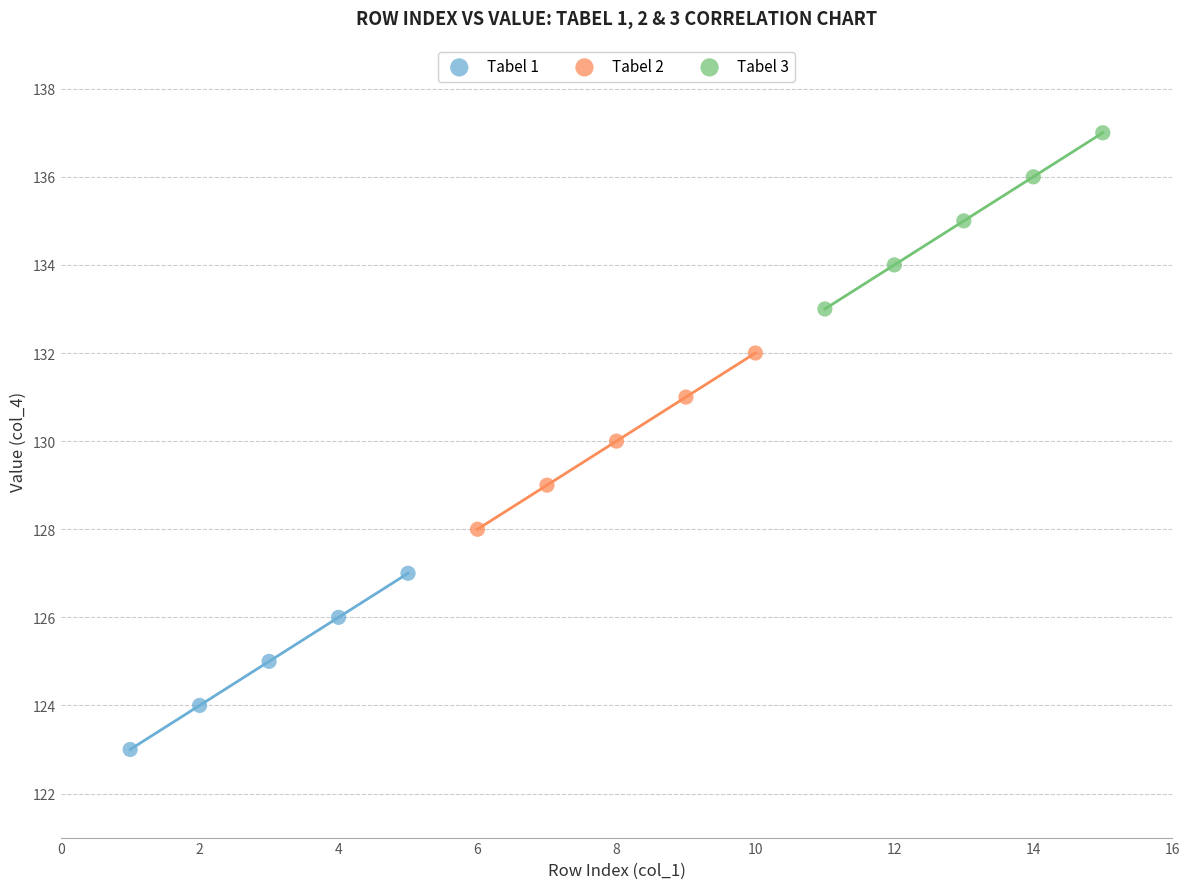

Which series contains the lowest Y value?

Tabel 1